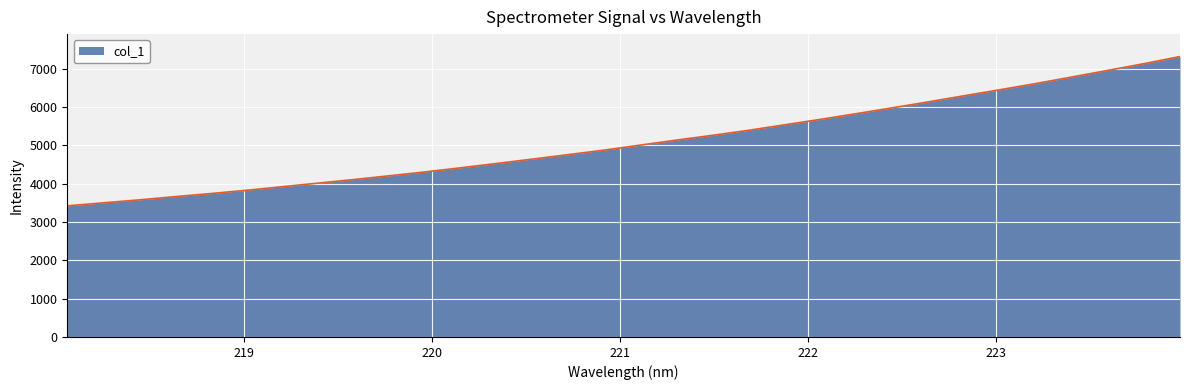

What is the average value?

5097.1